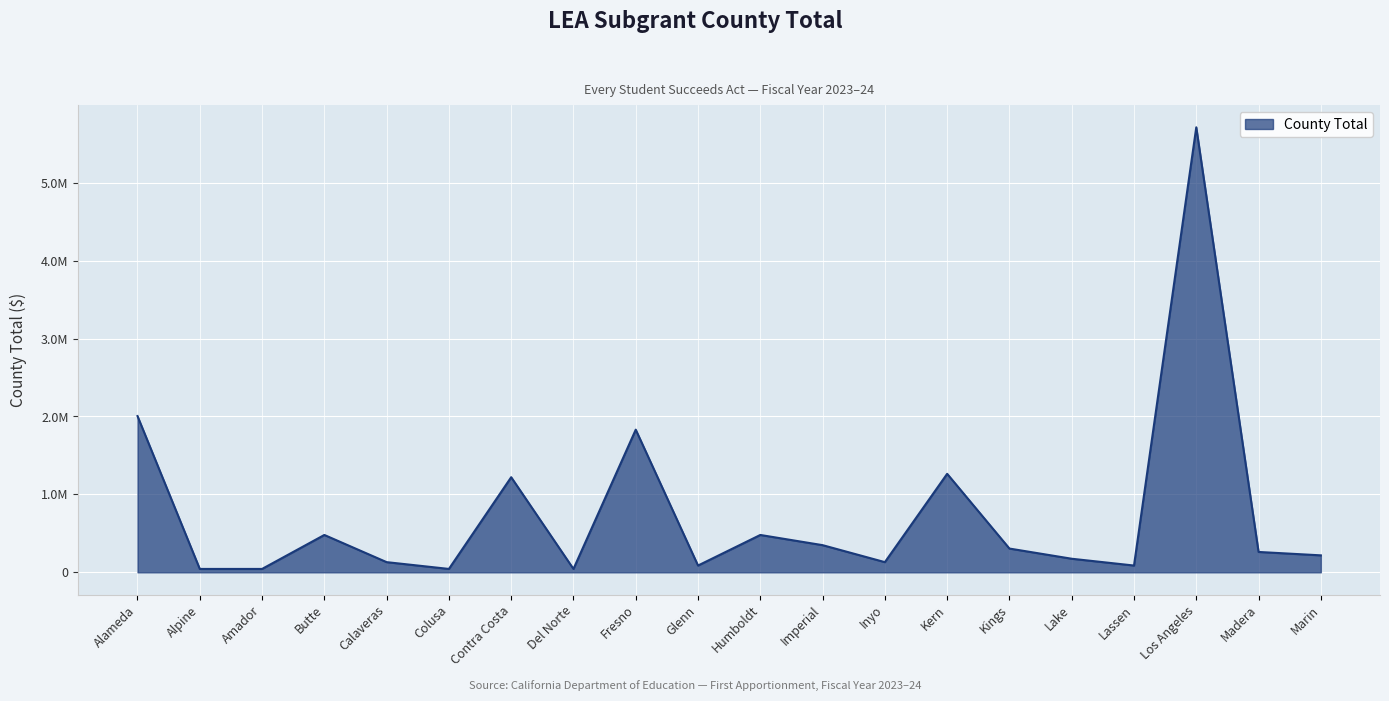

Does the chart have visible grid lines?

Yes